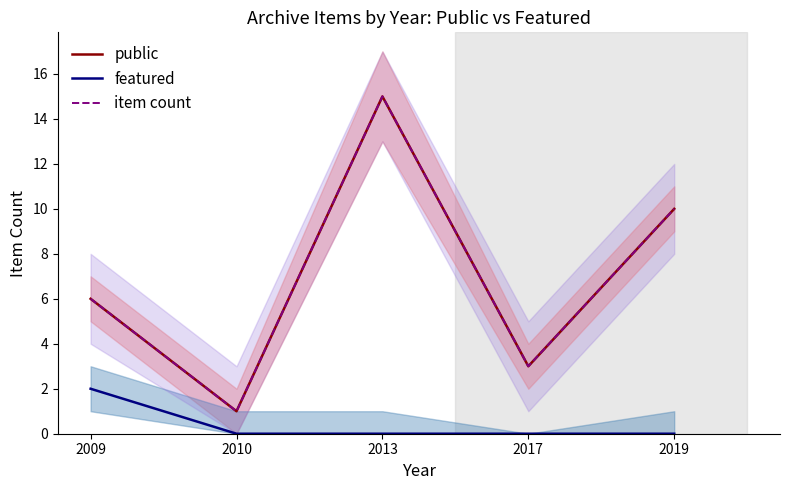

What is the difference between the public values at 2010 and 2019?

9